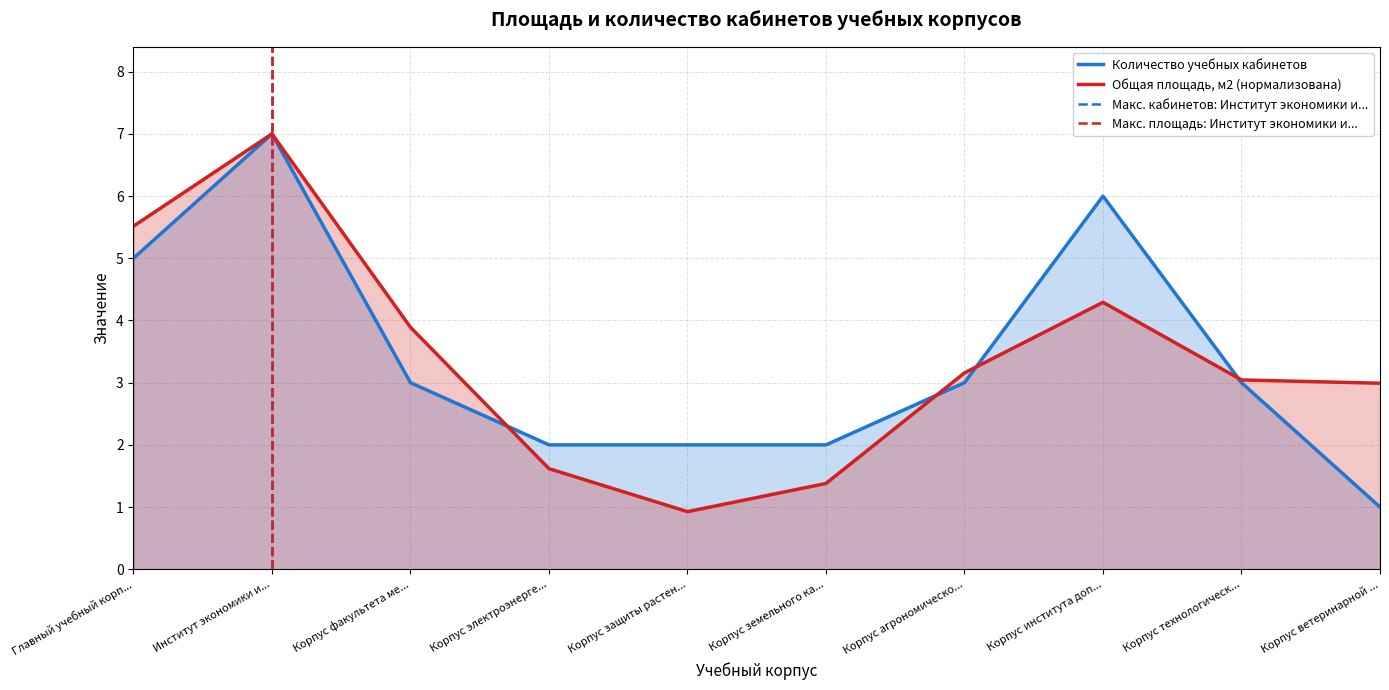

What is the greatest value displayed?

7.0